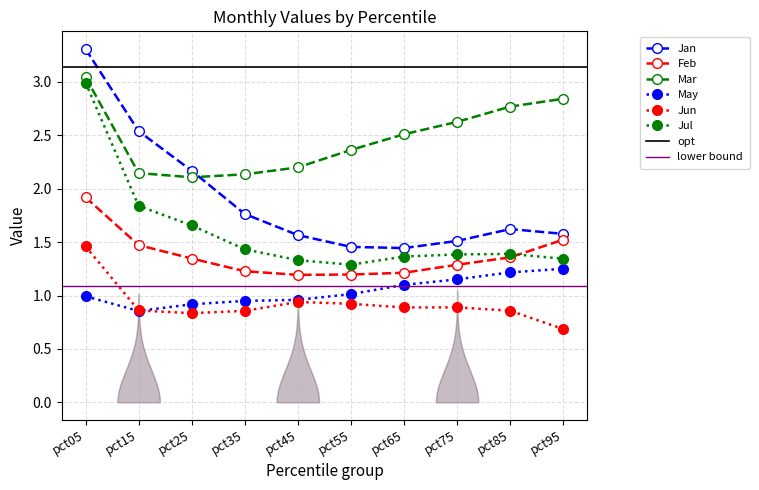

Is this an area chart (filled region under the line)?

No